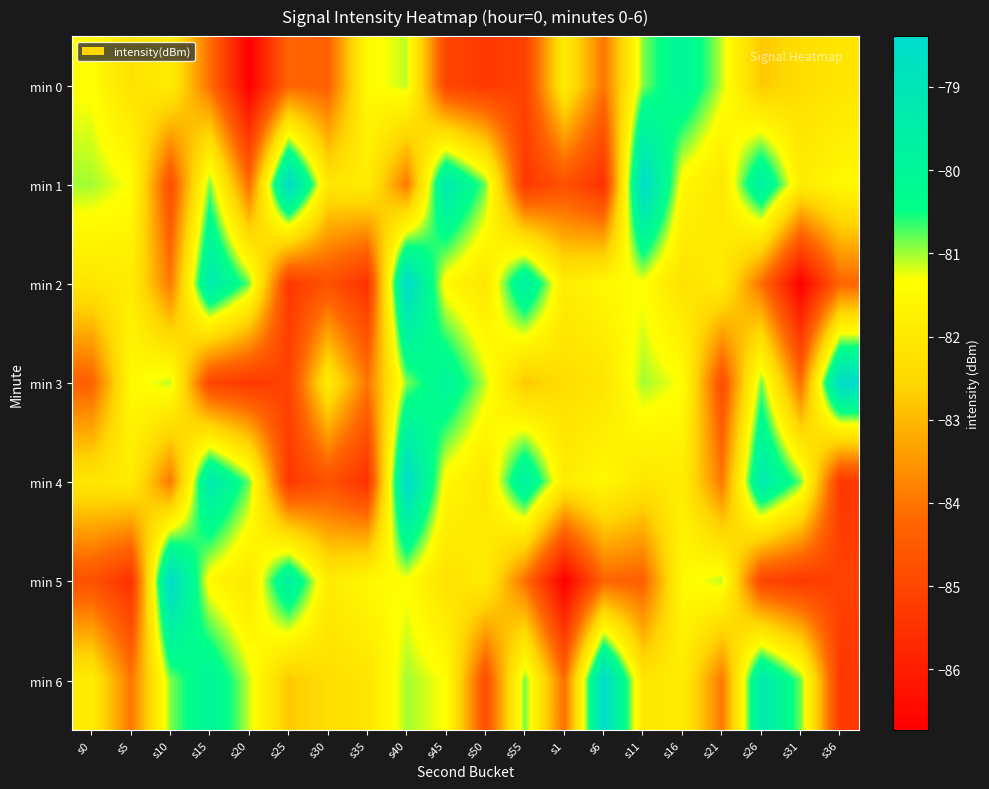

Reading right to left, transcribe all the data shown in this chart.

min 0: s36=-82.1	s31=-82.3	s26=-82.8	s21=-81.1	s16=-79.9	s11=-80.9	s6=-84.0	s1=-81.9	s55=-85.1	s50=-85.3	s45=-85.0	s40=-81.1	s35=-81.5	s30=-84.4	s25=-84.3	s20=-86.7	s15=-84.1	s10=-81.9	s5=-82.2	s0=-81.4
min 1: s36=-81.5	s31=-81.9	s26=-79.6	s21=-82.0	s16=-81.5	s11=-78.4	s6=-85.5	s1=-84.7	s55=-85.3	s50=-80.8	s45=-79.2	s40=-84.0	s35=-81.9	s30=-82.1	s25=-78.4	s20=-84.1	s15=-80.9	s10=-84.8	s5=-81.3	s0=-81.0
min 2: s36=-84.3	s31=-86.7	s26=-84.1	s21=-81.9	s16=-82.2	s11=-81.4	s6=-81.5	s1=-81.9	s55=-79.6	s50=-82.0	s45=-81.5	s40=-78.4	s35=-85.5	s30=-84.7	s25=-85.3	s20=-80.8	s15=-79.2	s10=-84.0	s5=-81.9	s0=-82.1
min 3: s36=-78.4	s31=-84.1	s26=-80.9	s21=-84.8	s16=-81.3	s11=-81.0	s6=-82.1	s1=-82.3	s55=-82.8	s50=-81.1	s45=-79.9	s40=-80.9	s35=-84.0	s30=-81.9	s25=-85.1	s20=-85.3	s15=-85.0	s10=-81.1	s5=-81.5	s0=-84.4
min 4: s36=-85.3	s31=-80.8	s26=-79.2	s21=-84.0	s16=-81.9	s11=-82.1	s6=-81.5	s1=-81.9	s55=-79.6	s50=-82.0	s45=-81.5	s40=-78.4	s35=-85.5	s30=-84.7	s25=-85.3	s20=-80.8	s15=-79.2	s10=-84.0	s5=-81.9	s0=-82.1
min 5: s36=-85.1	s31=-85.3	s26=-85.0	s21=-81.1	s16=-81.5	s11=-84.4	s6=-84.3	s1=-86.7	s55=-84.1	s50=-81.9	s45=-82.2	s40=-81.4	s35=-81.5	s30=-81.9	s25=-79.6	s20=-82.0	s15=-81.5	s10=-78.4	s5=-85.5	s0=-84.7
min 6: s36=-85.3	s31=-80.8	s26=-79.2	s21=-84.0	s16=-81.9	s11=-82.1	s6=-78.4	s1=-84.1	s55=-80.9	s50=-84.8	s45=-81.3	s40=-81.0	s35=-82.1	s30=-82.3	s25=-82.8	s20=-81.1	s15=-79.9	s10=-80.9	s5=-84.0	s0=-81.9